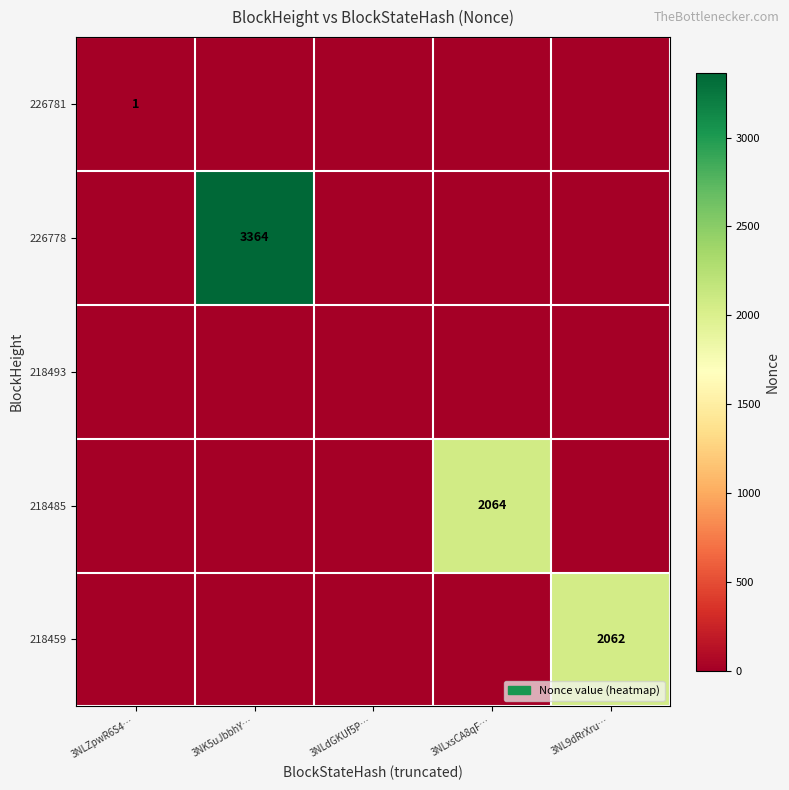

True or false: 218485 has a value of 2064 at 3NLxsCA8qF….

True